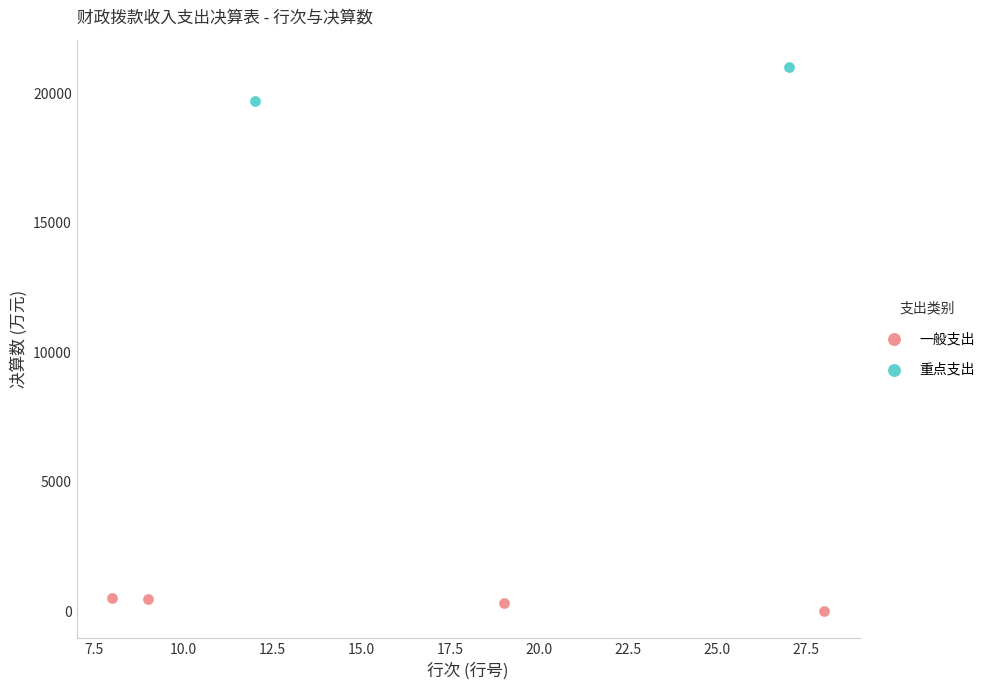

What are all the series names shown in the legend?

一般支出, 重点支出